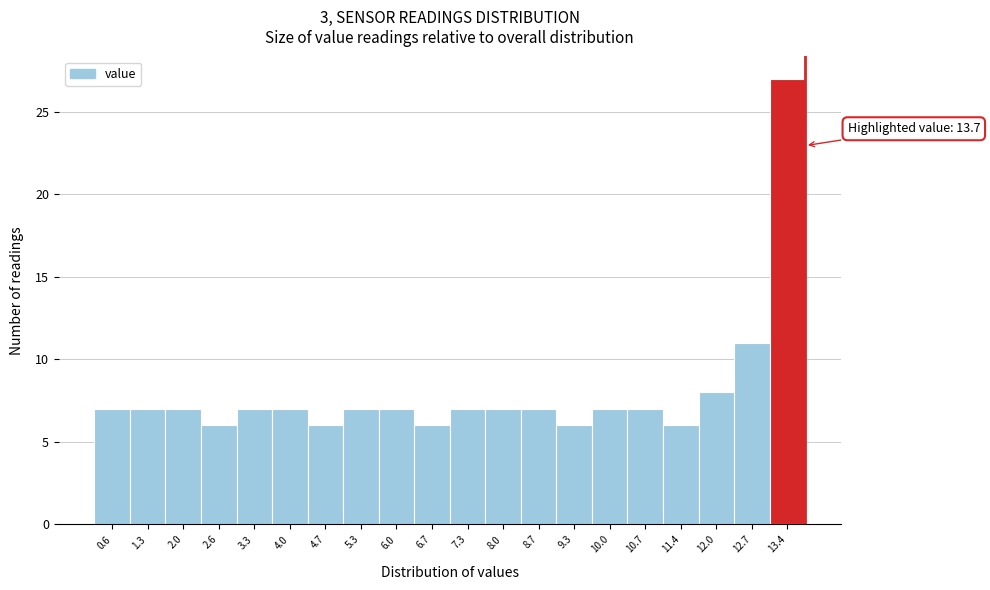

Over which range of the x-axis is the bar tallest?

13.03 to 13.70